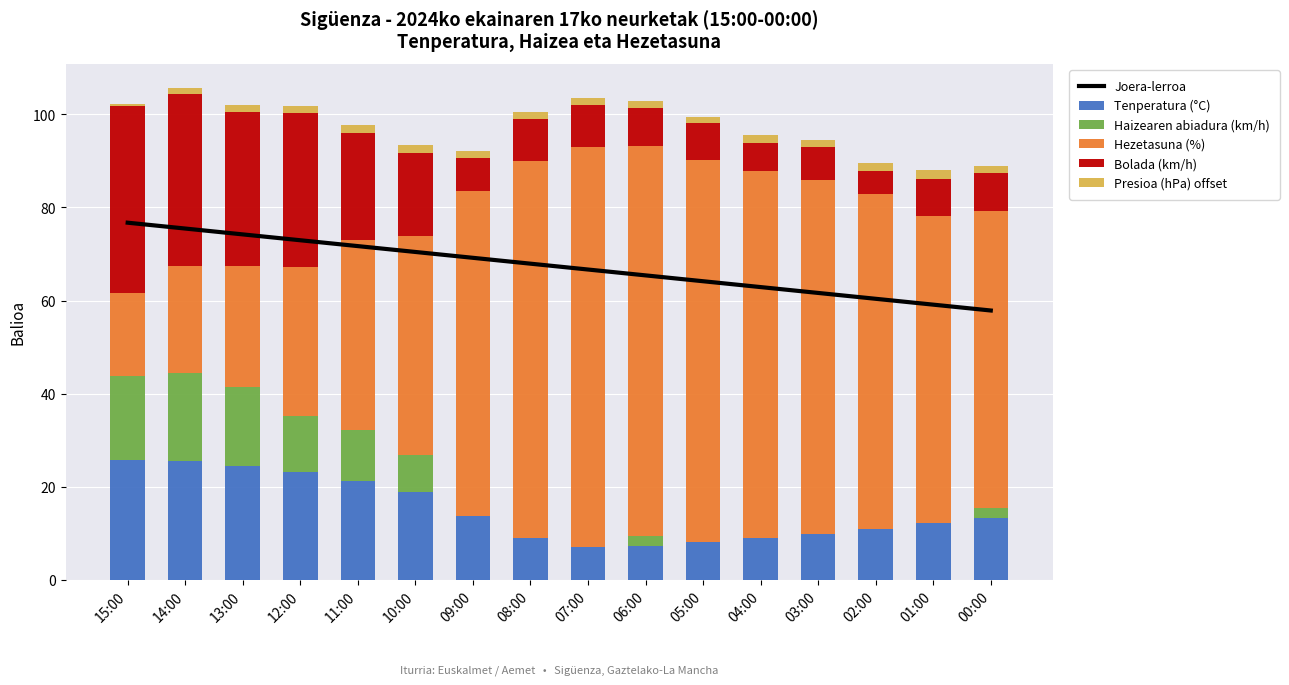

Reading right to left, extract all data points from this chart.

Joera-lerroa: 57.9	59.1	60.4	61.6	62.9	64.1	65.4	66.7	67.9	69.2	70.4	71.7	72.9	74.2	75.5	76.7
Tenperatura (°C): 13.3	12.1	10.8	9.9	8.9	8.1	7.3	7.0	9.0	13.6	18.8	21.1	23.2	24.5	25.4	25.7
Haizearen abiadura (km/h): 2.0	0.0	0.0	0.0	0.0	0.0	2.0	0.0	0.0	0.0	8.0	11.0	12.0	17.0	19.0	18.0
Hezetasuna (%): 64.0	66.0	72.0	76.0	79.0	82.0	84.0	86.0	81.0	70.0	47.0	41.0	32.0	26.0	23.0	18.0
Bolada (km/h): 8.0	8.0	5.0	7.0	6.0	8.0	8.0	9.0	9.0	7.0	18.0	23.0	33.0	33.0	37.0	40.0
Presioa (hPa) offset: 1.7	1.9	1.7	1.6	1.6	1.3	1.5	1.6	1.6	1.5	1.6	1.6	1.5	1.6	1.2	0.6